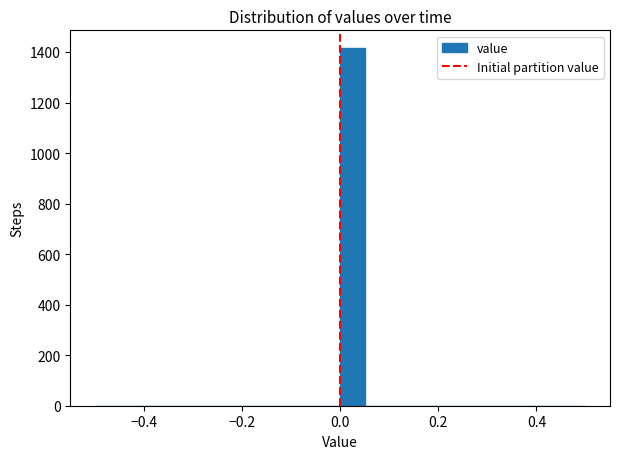

Around what value on the x-axis is the tallest bar? Give the approximate position of its centre, as read against the axis.

0.02